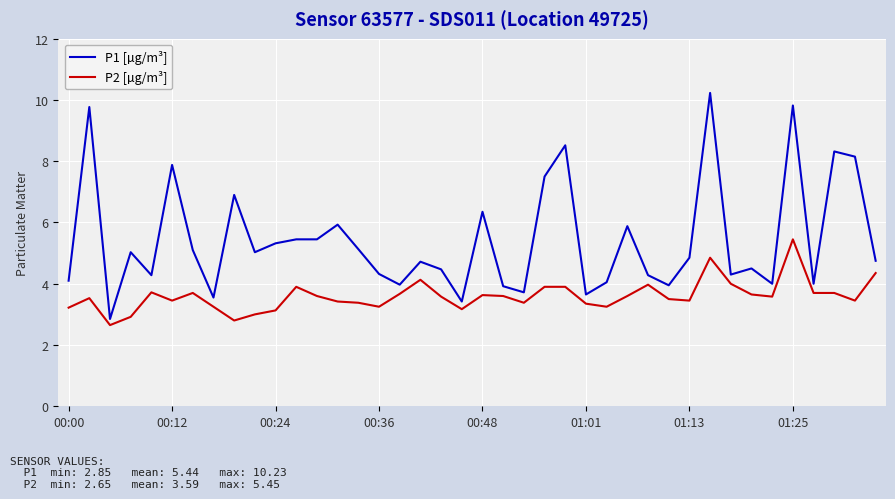

What is the difference between the maximum and minimum values in the P1 [µg/m³] series?

7.4